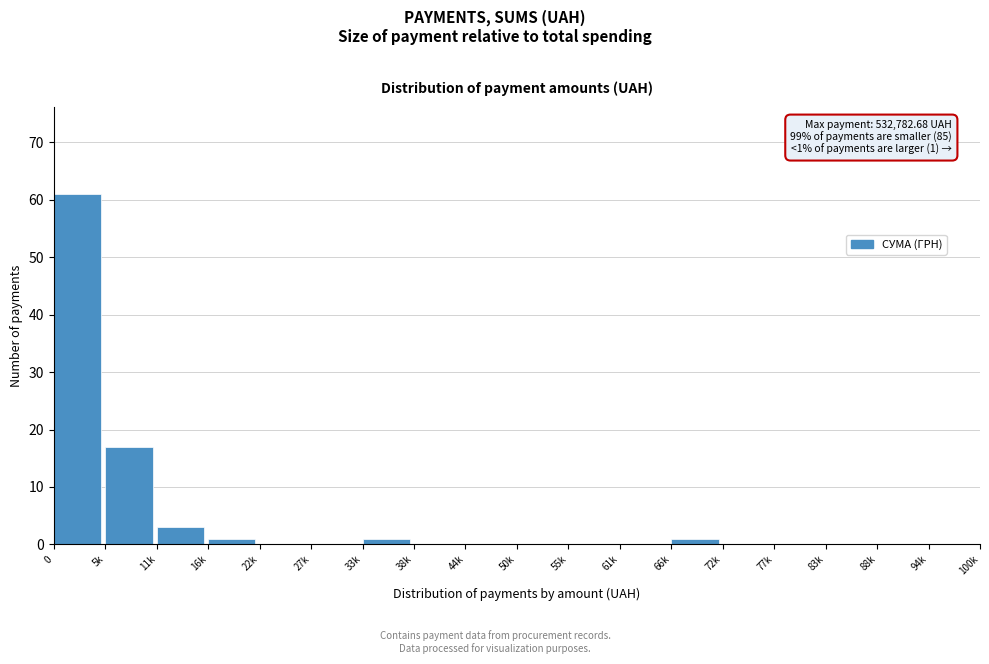

Reading left to right, transcribe all the data shown in this chart.

0=61	5k=17	11k=3	16k=1	22k=0	27k=0	33k=1	38k=0	44k=0	50k=0	55k=0	61k=0	66k=1	72k=0	77k=0	83k=0	88k=0	94k=0